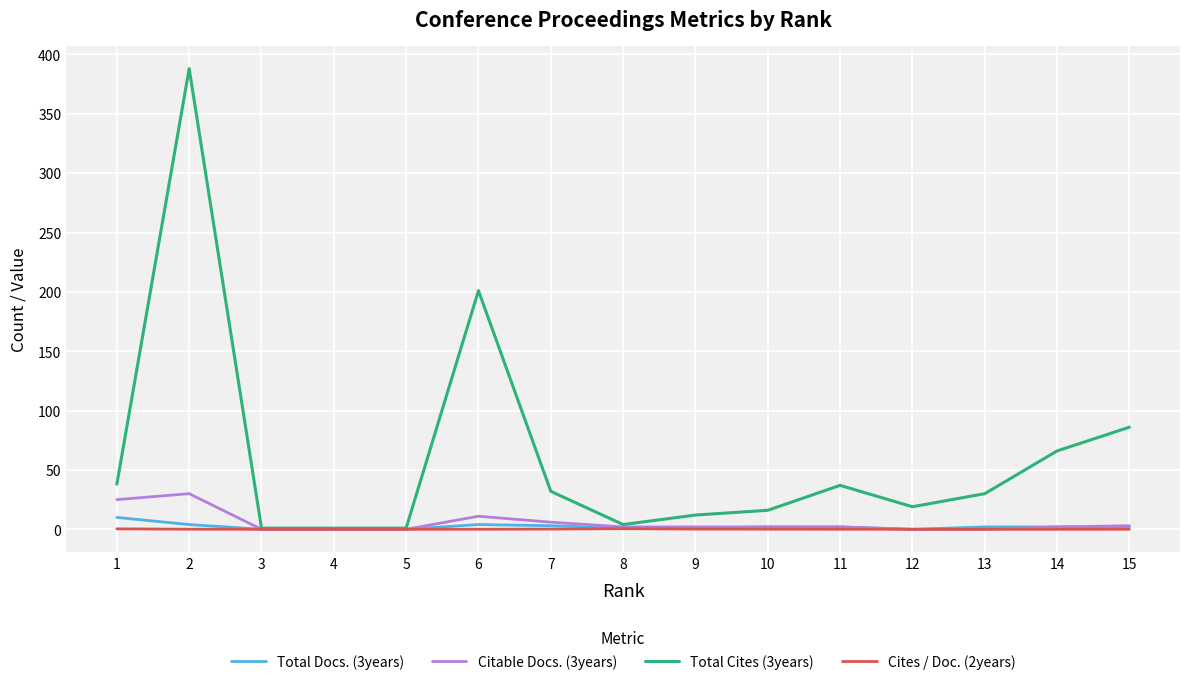

Which series has the largest range (max minus min)?

Total Cites (3years)